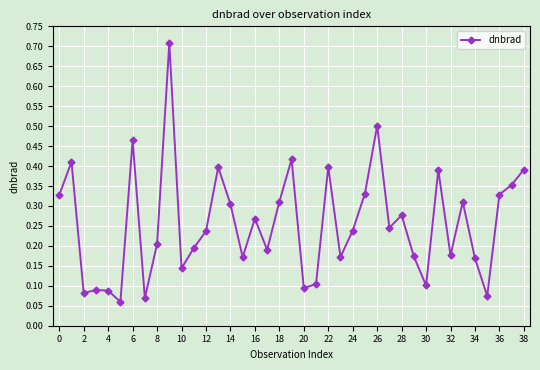

How many interior local peaks (higher than both neighbors) does the data have?

12